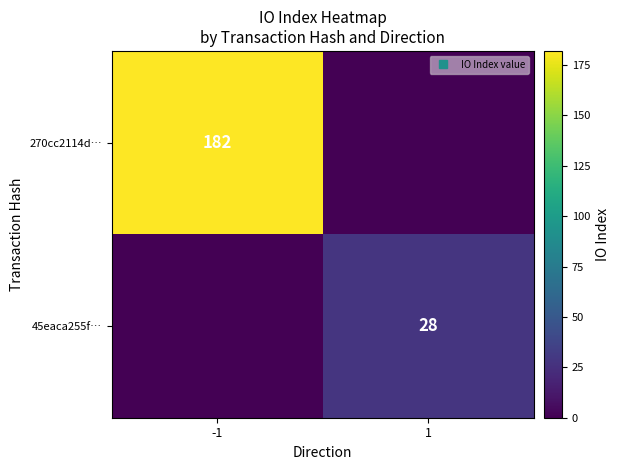

What is the maximum value shown in the chart?

182